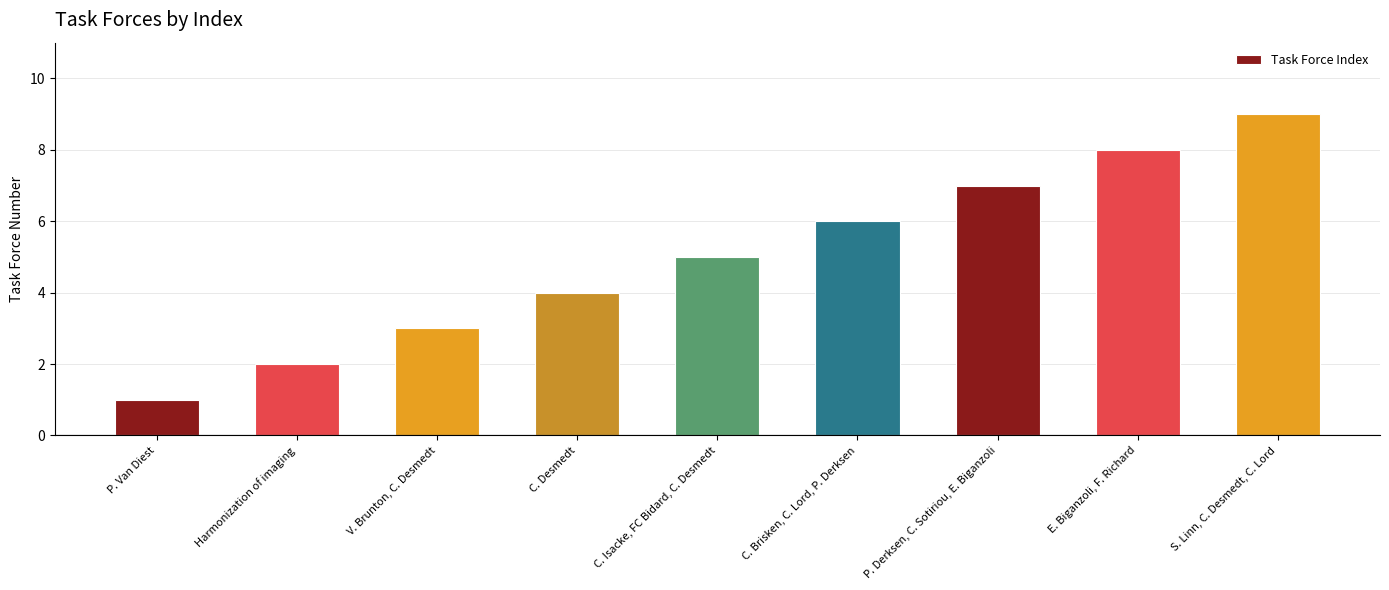

True or false: the data shows 6 at C. Brisken, C. Lord, P. Derksen.

True